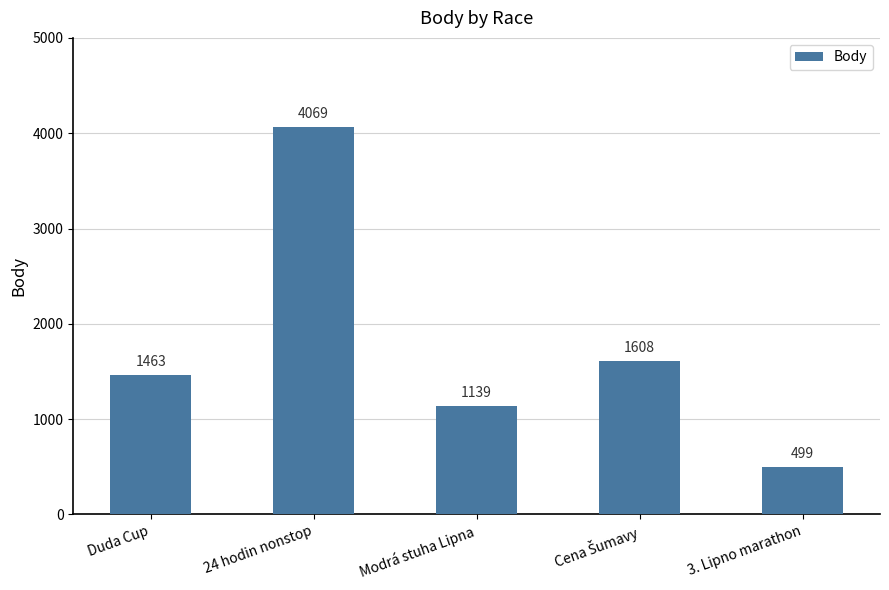

What is the change in value from Modrá stuha Lipna to 3. Lipno marathon?

-640